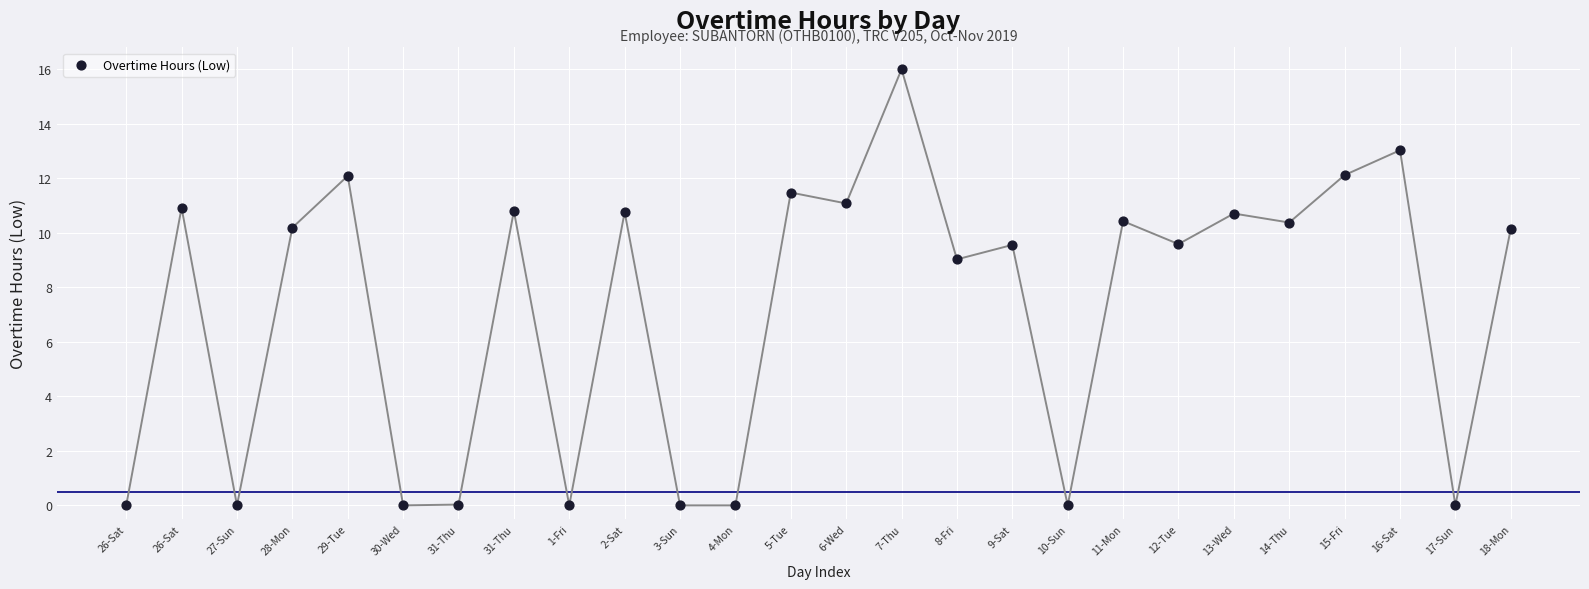

What is the range of X values (max minus min)?

25.0